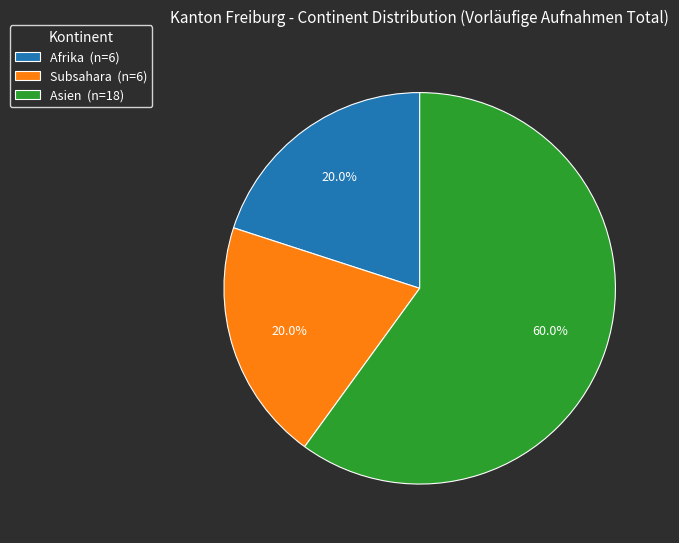

Approximately how many times larger is the value at Asien (n=18) compared to Subsahara (n=6)?

3.0